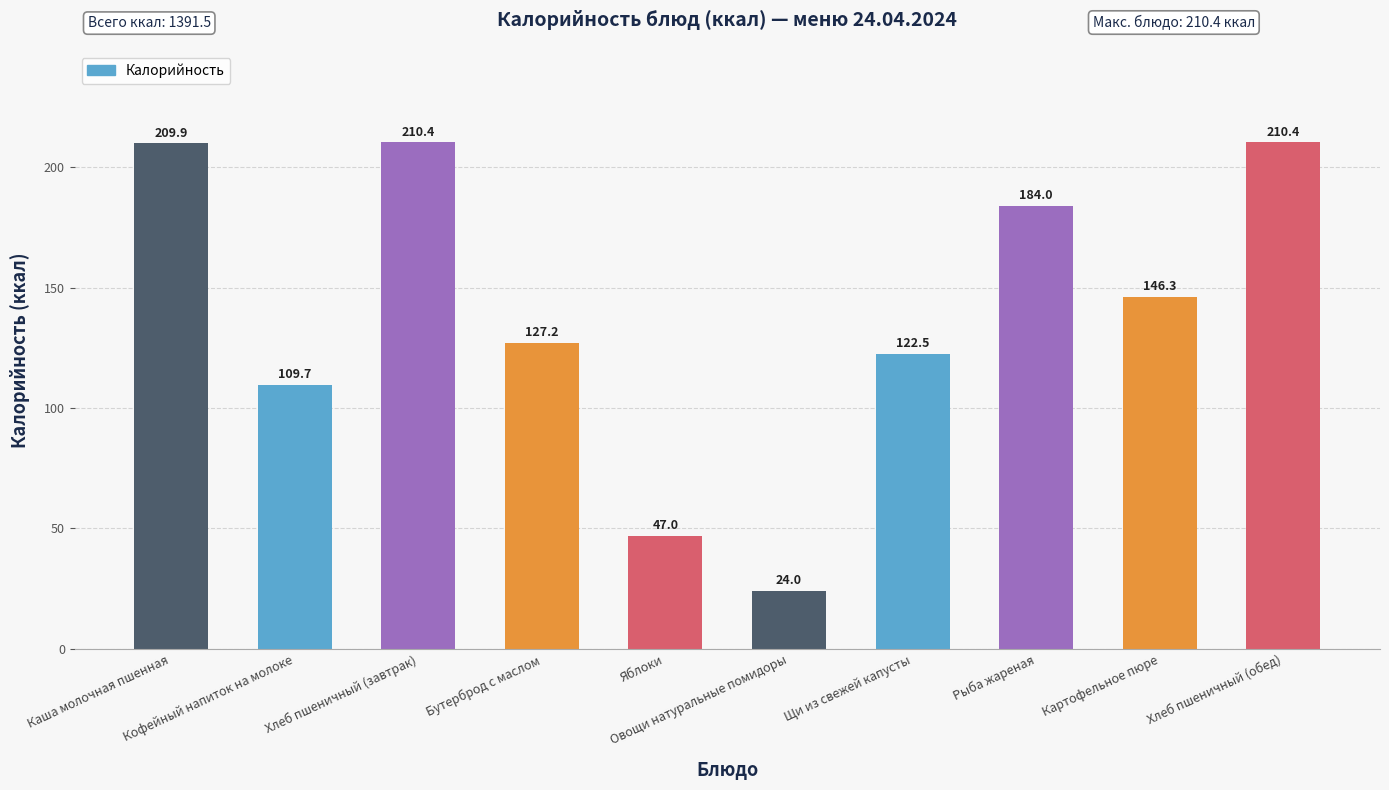

What is the label of the 10th bar from the left?

Хлеб пшеничный (обед)